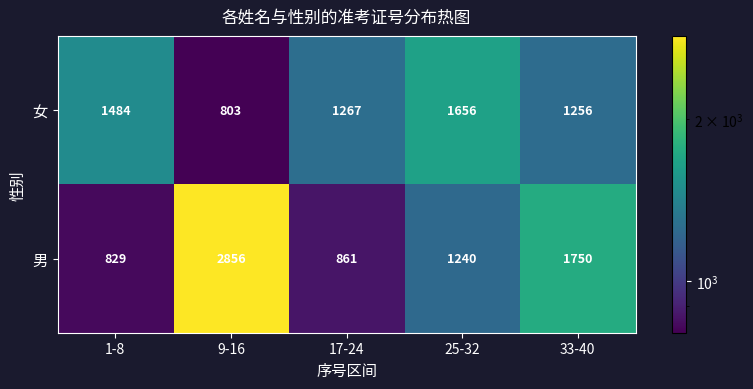

What is the sum of all 女 values?

6466